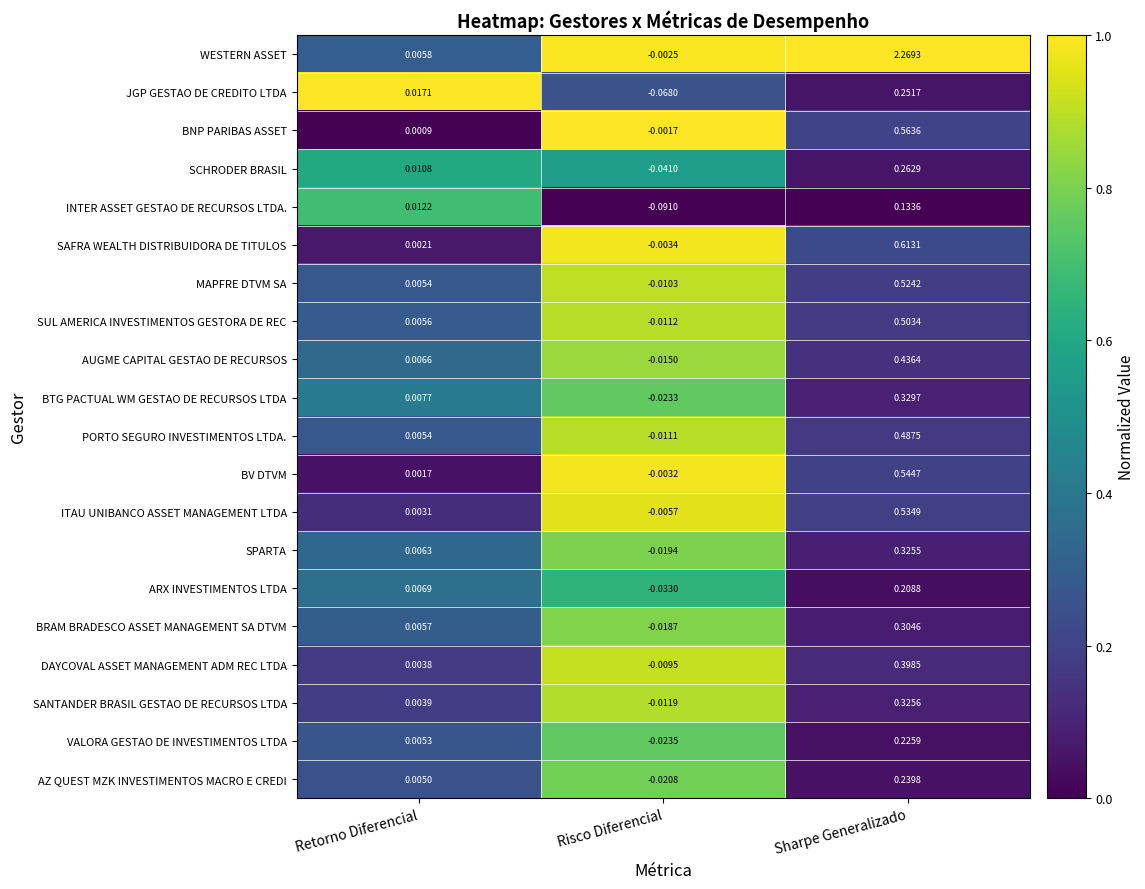

At which label is ITAU UNIBANCO ASSET MANAGEMENT LTDA closest to 0?

Retorno Diferencial